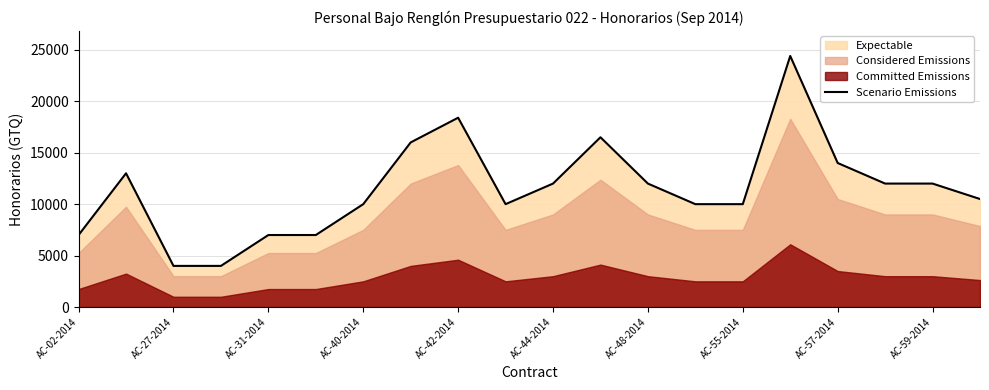

How many interior local peaks (higher than both neighbors) does the data have?

4